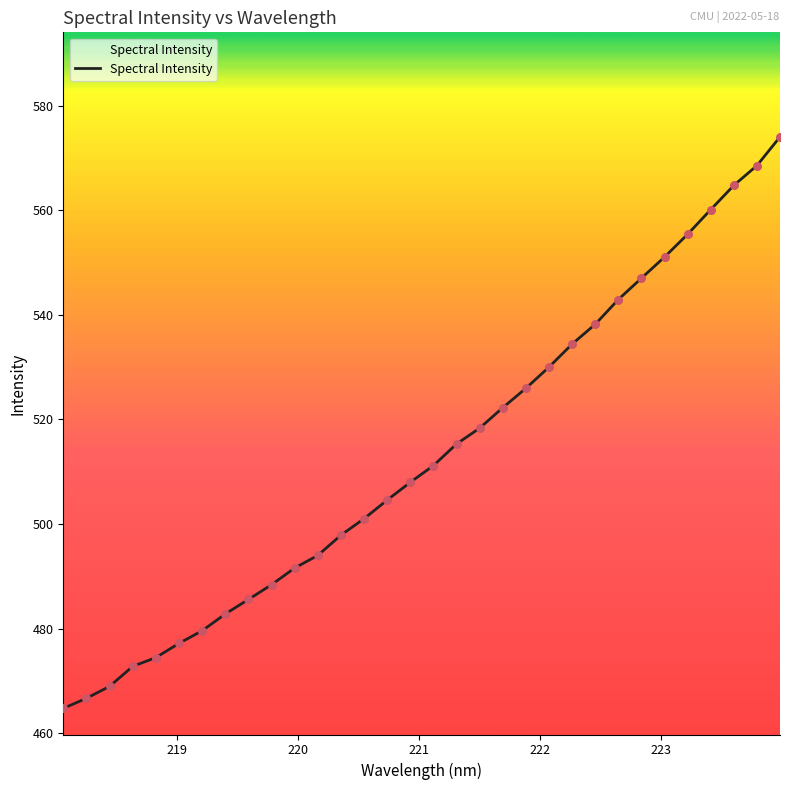

What is the smallest value displayed?

464.7